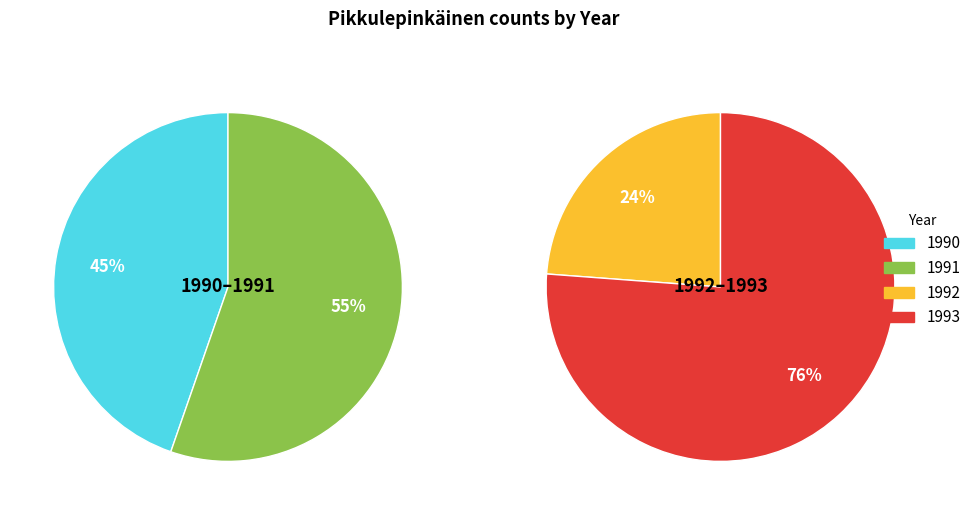

Does any single category account for the majority?

No